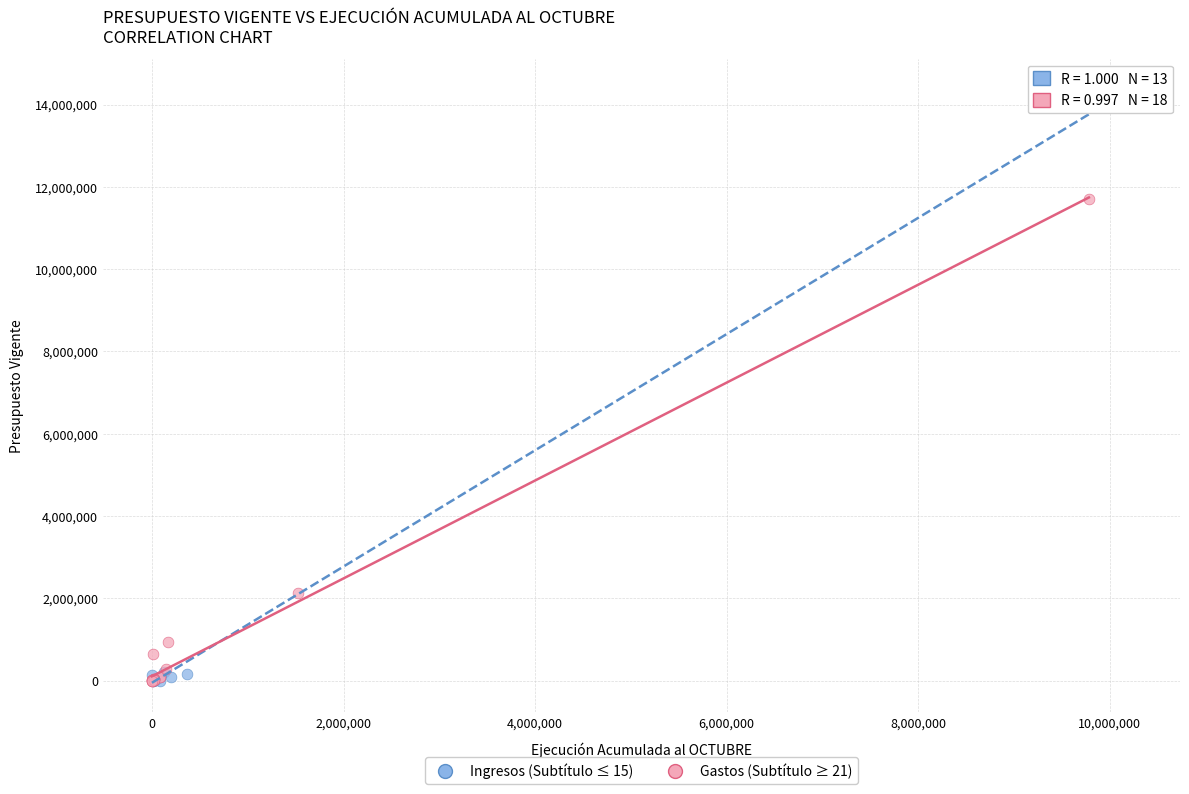

Which series reaches the maximum Y coordinate?

Ingresos (Subtítulo ≤ 15)